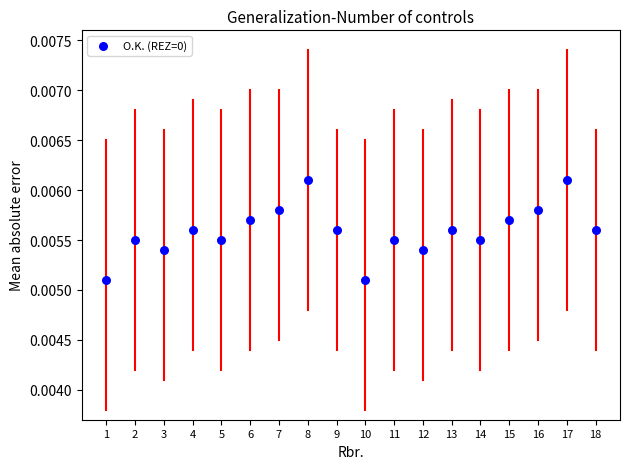

What is the range of X values (max minus min)?

17.0